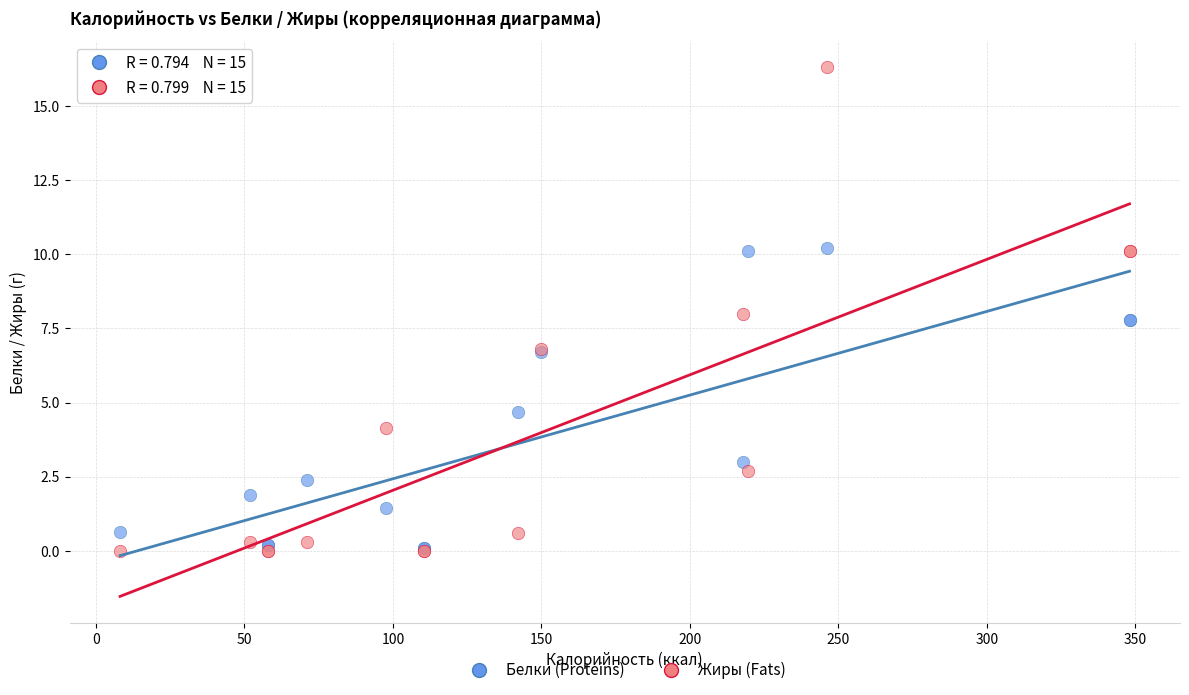

In the Белки (Proteins) series, what Y value is closest to 5?

4.7